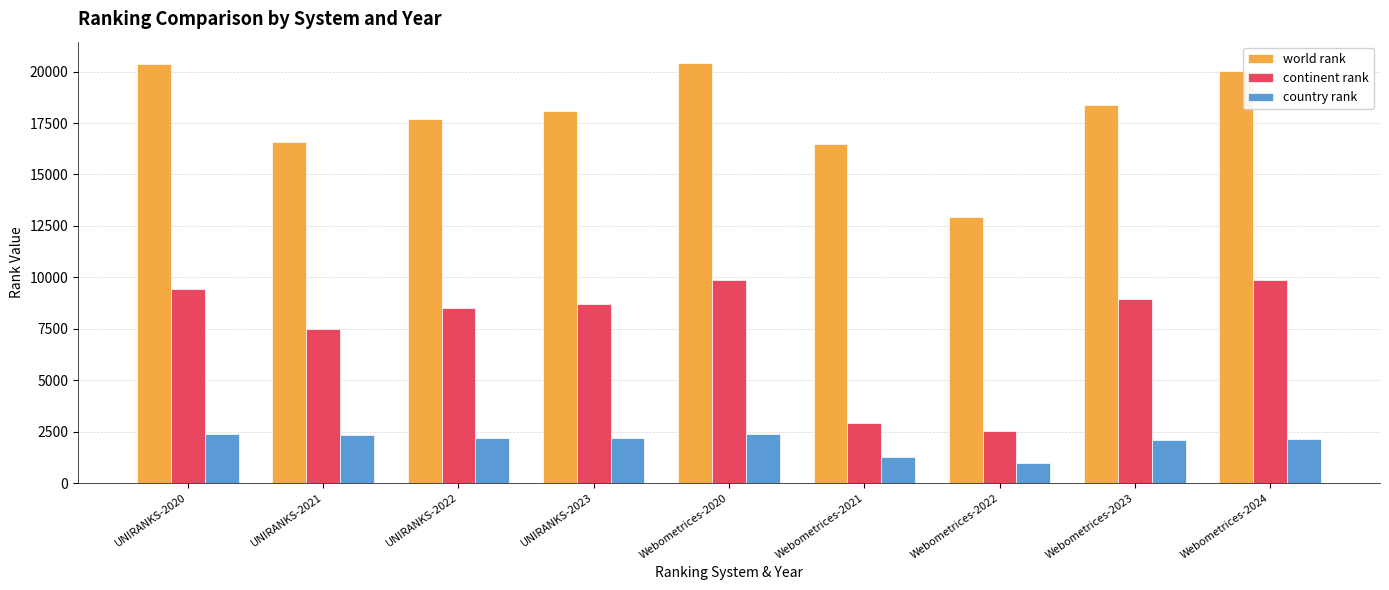

What is the value of the country rank bar at the 9th from the left?

2150